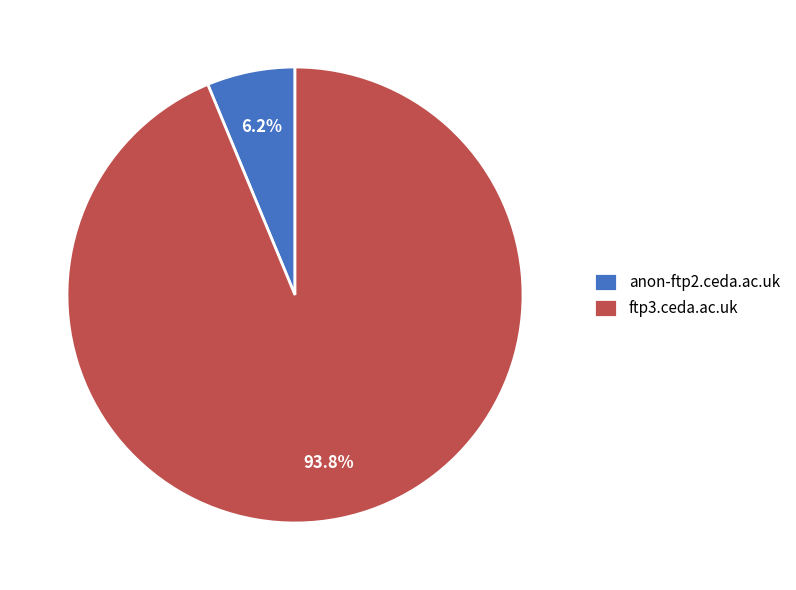

Count the number of slices in the pie.

2